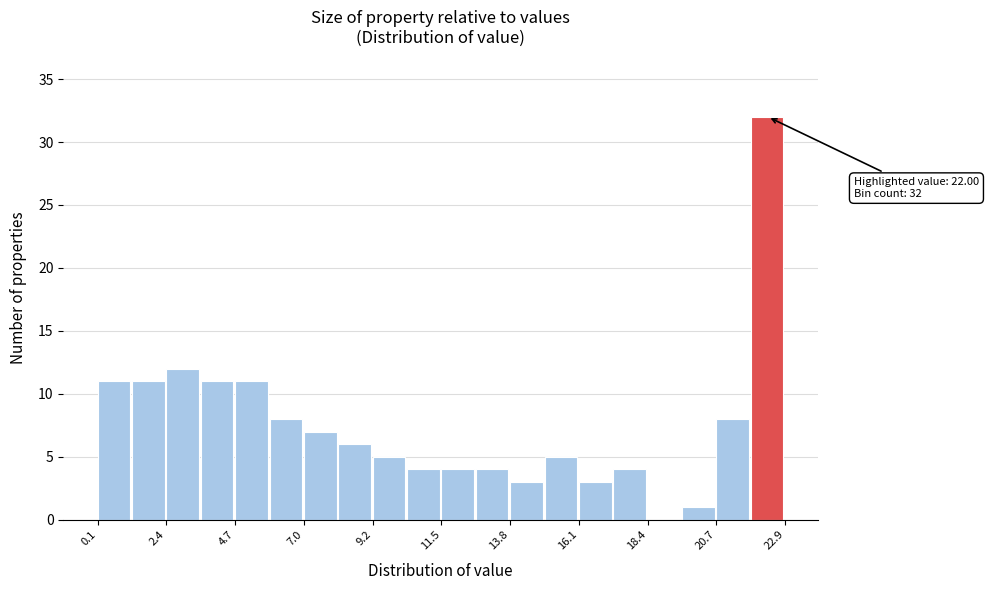

Around what value on the x-axis is the tallest bar? Give the approximate position of its centre, as read against the axis.

22.5